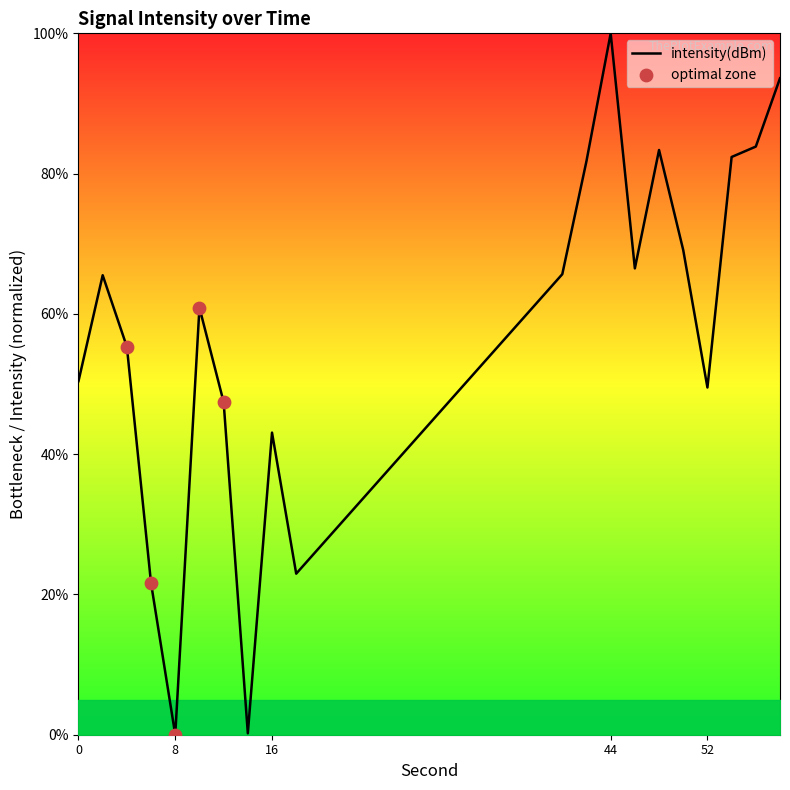

What is the greatest value displayed?

100.0